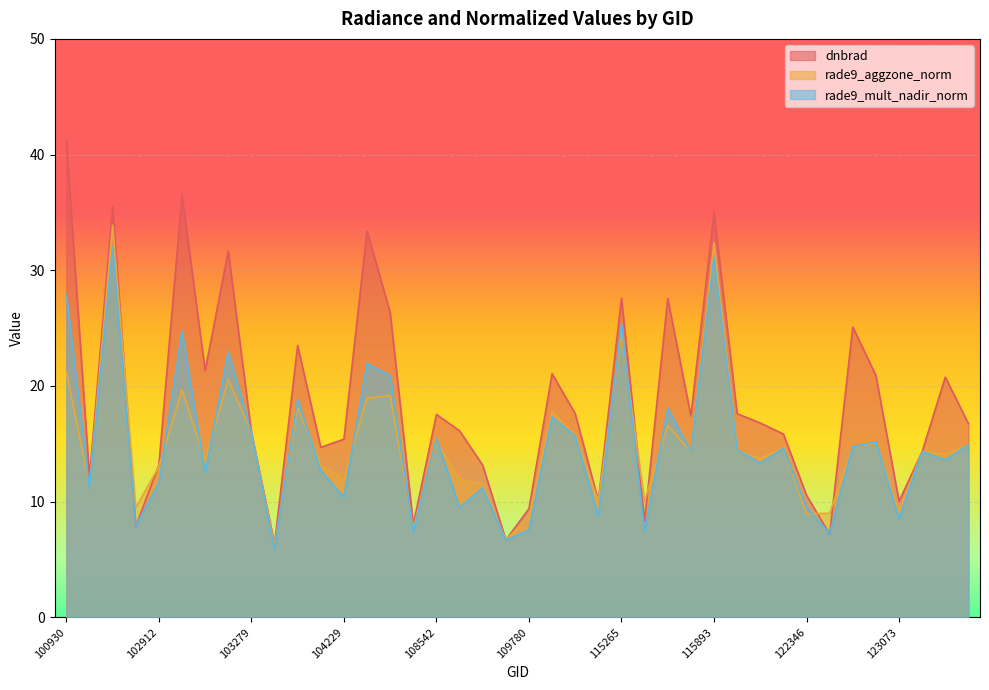

At which category is the sum across all series the highest?

102671